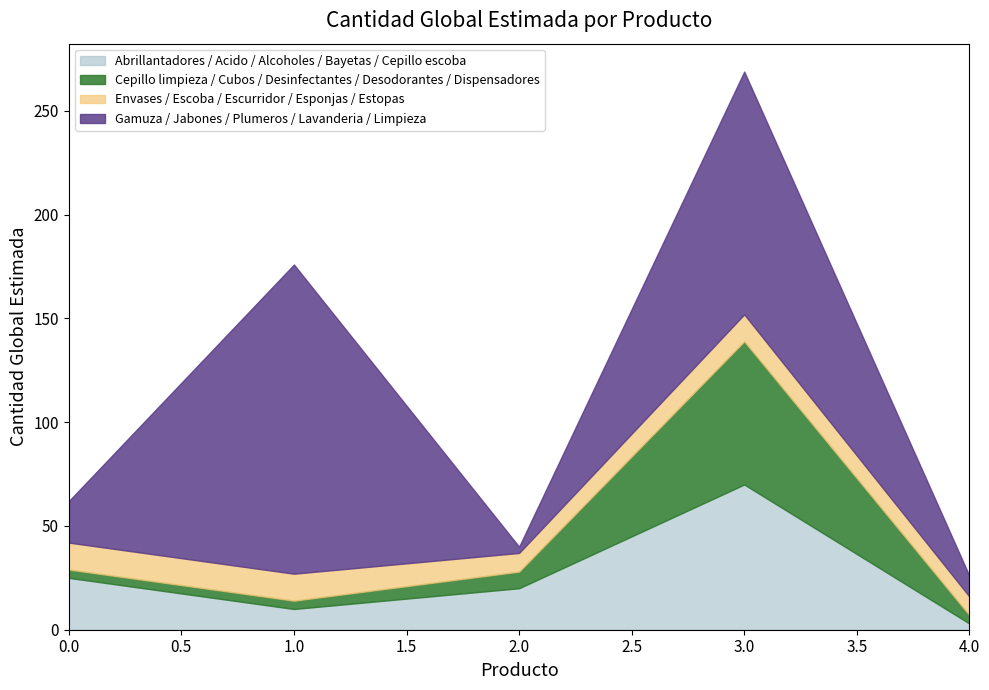

How many lines are shown in the chart?

4